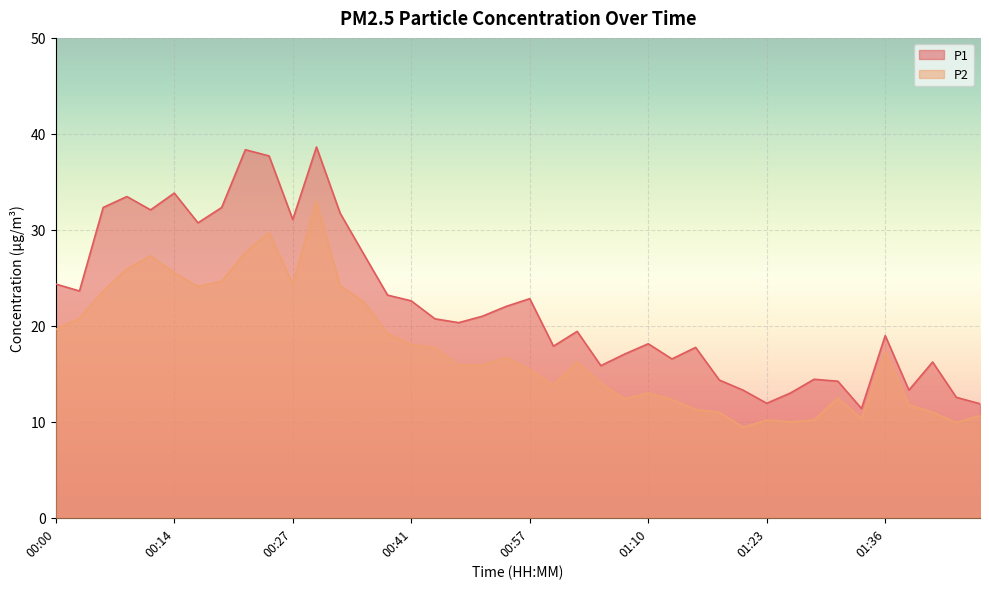

Which series has the largest total across all categories?

P1